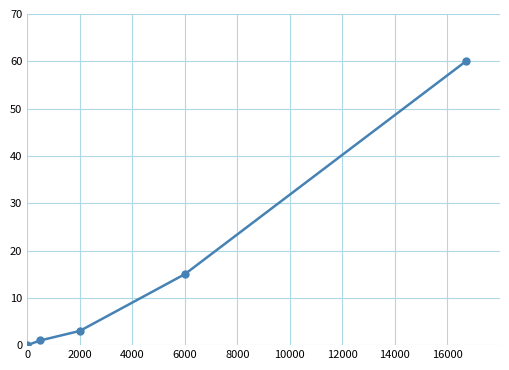

True or false: the data has more than 2 interior local peaks.

False